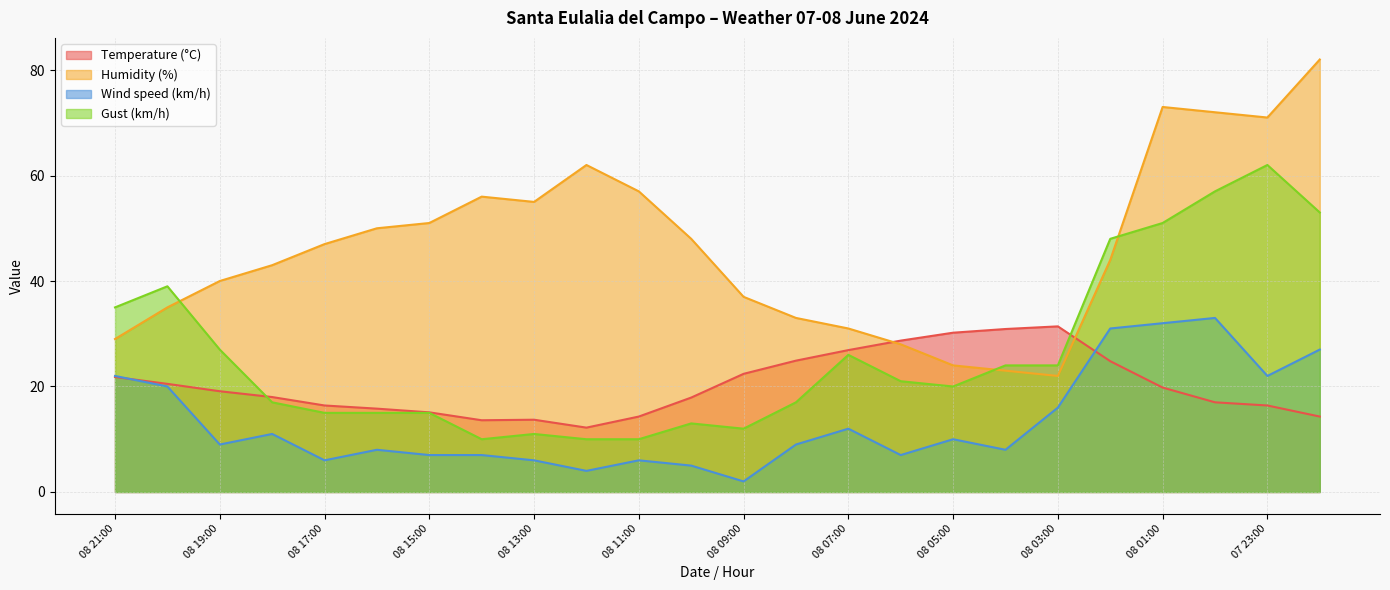

Which category has the lowest value across all series?

08 09:00